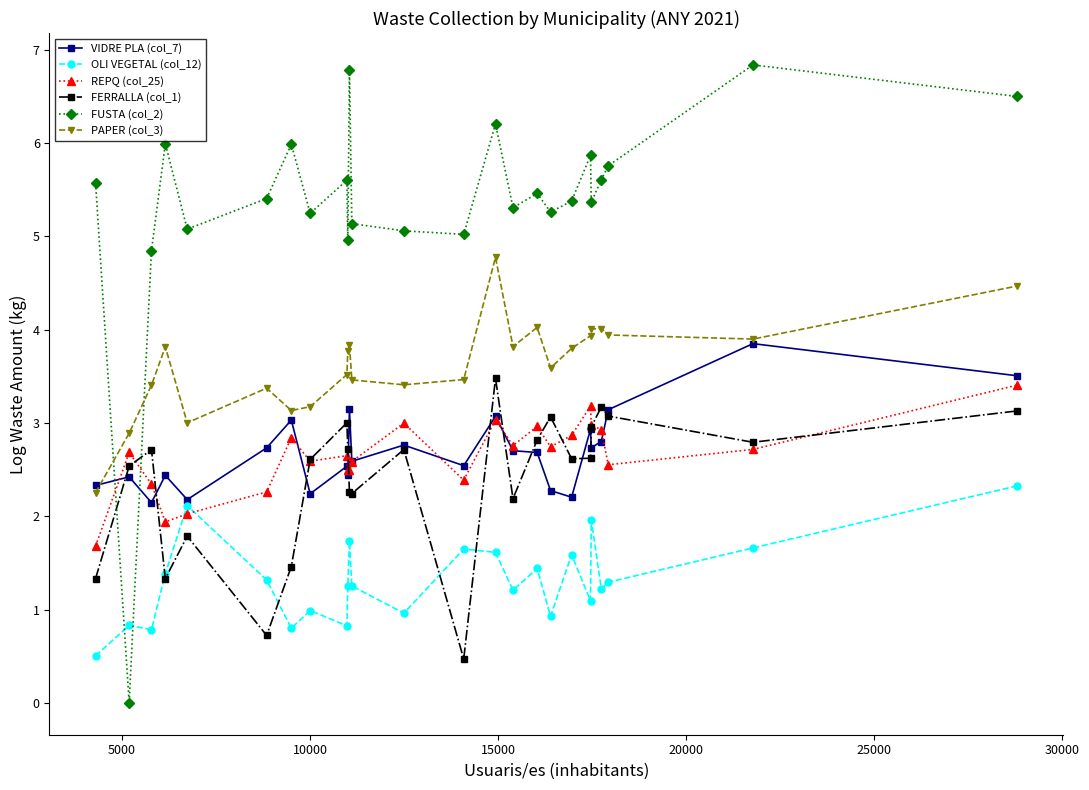

True or false: REPQ (col_25) has more than 2 interior local peaks.

True